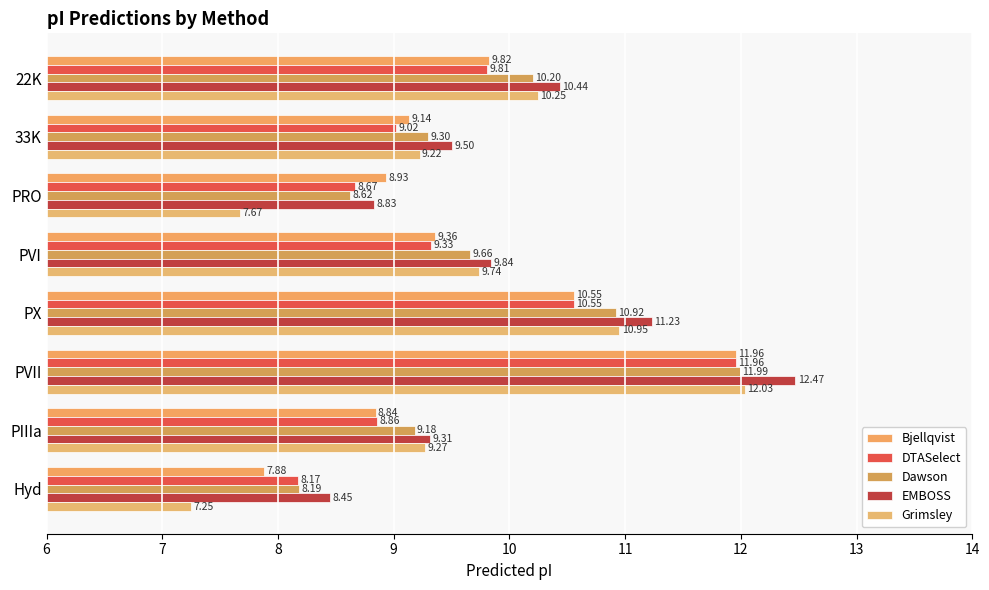

How many data points in EMBOSS are above 9?

6